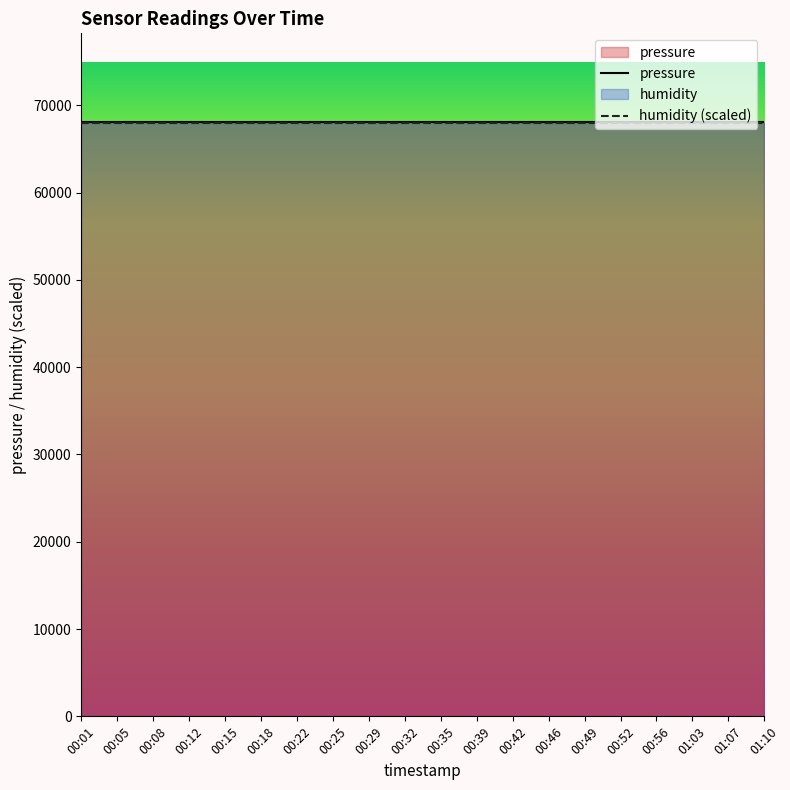

True or false: humidity (scaled) and pressure cross at least once.

False